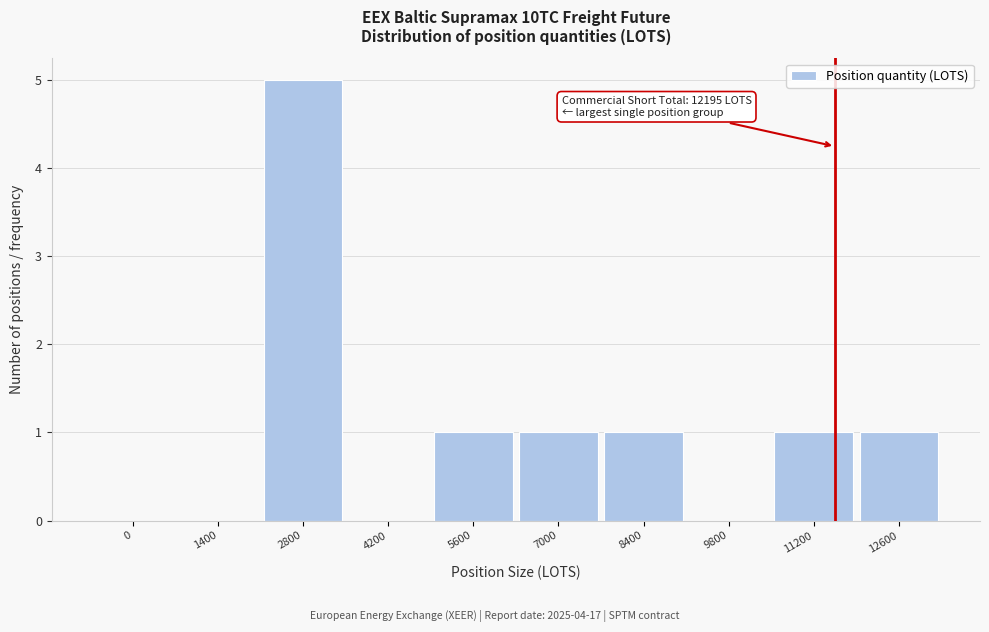

Reading right to left, transcribe all the data shown in this chart.

12600=1	11200=1	9800=0	8400=1	7000=1	5600=1	4200=0	2800=5	1400=0	0=0